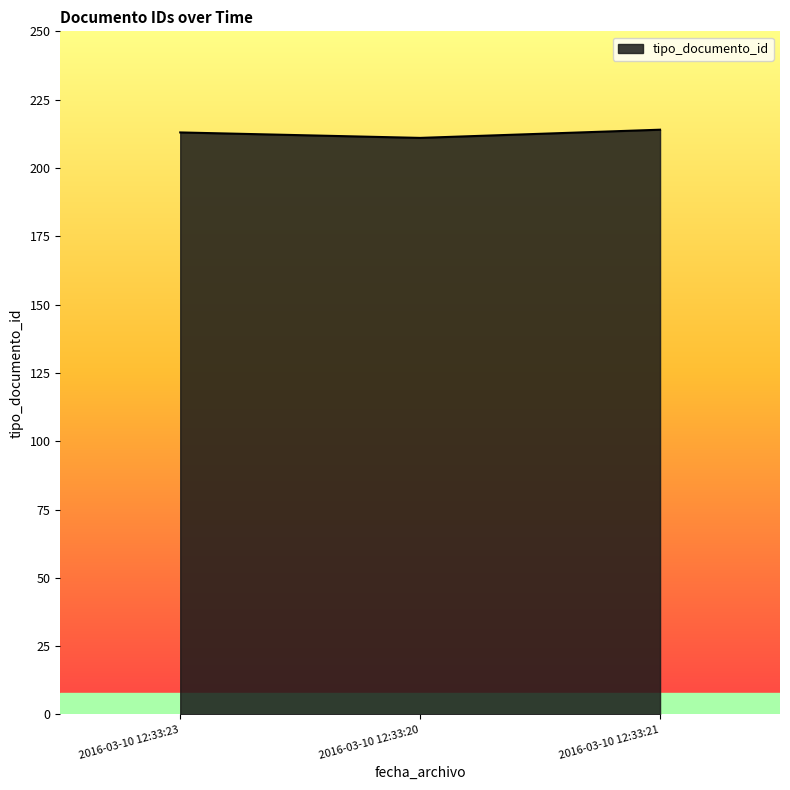

Does the chart have visible grid lines?

No